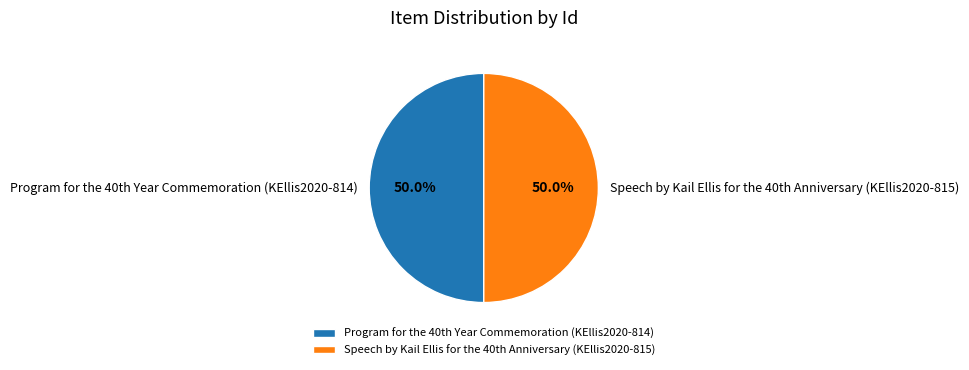

Which category has the biggest portion of the pie?

Program for the 40th Year Commemoration (KEllis2020-814)